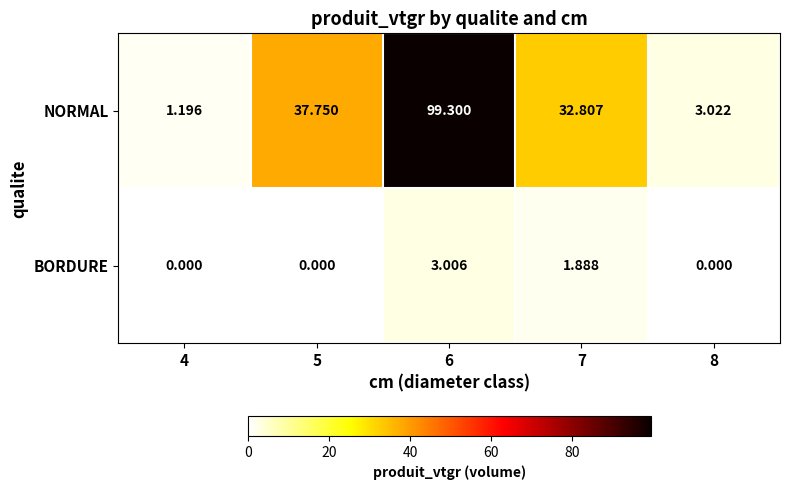

Which series has the largest total across all categories?

NORMAL